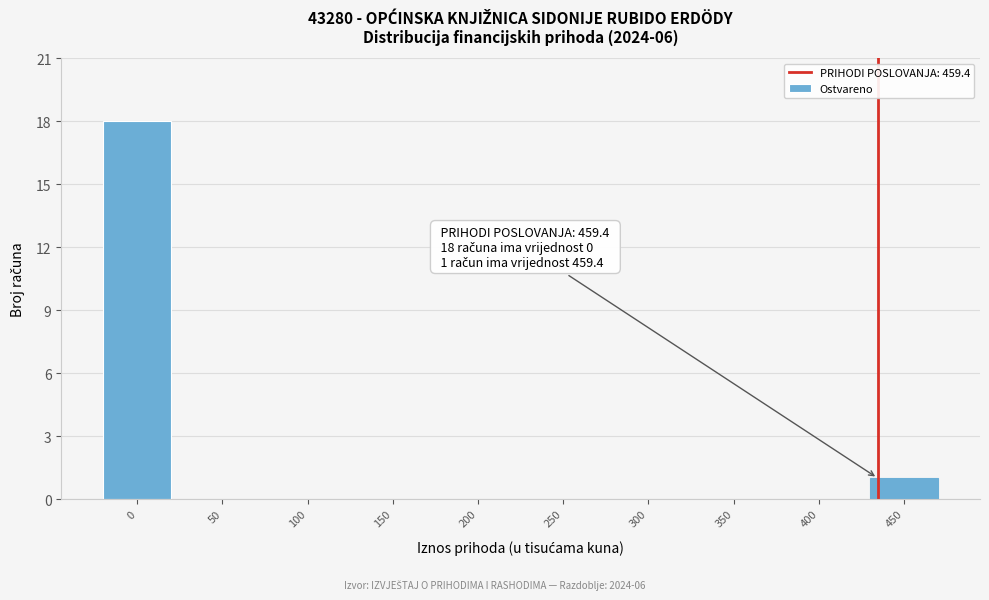

Reading left to right, transcribe all the data shown in this chart.

0=18	50=0	100=0	150=0	200=0	250=0	300=0	350=0	400=0	450=1